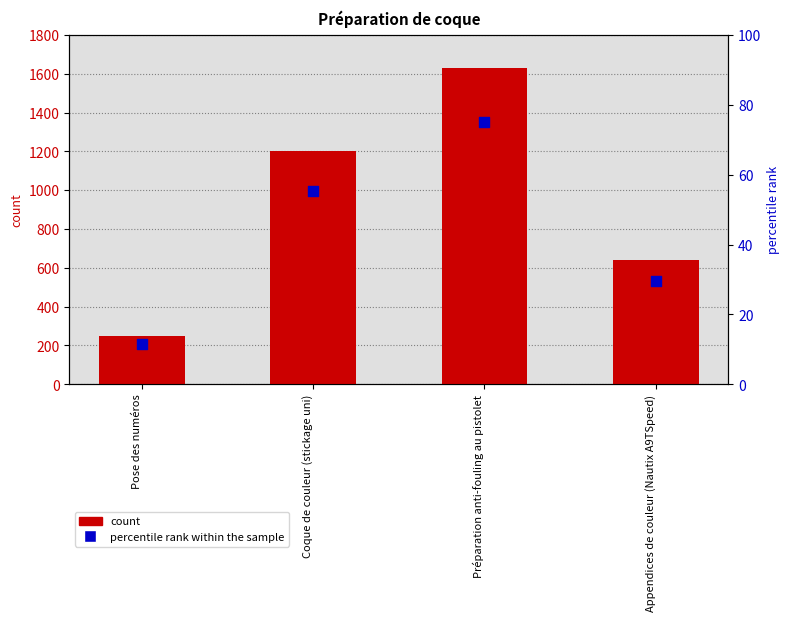

Which series has the largest total across all categories?

count